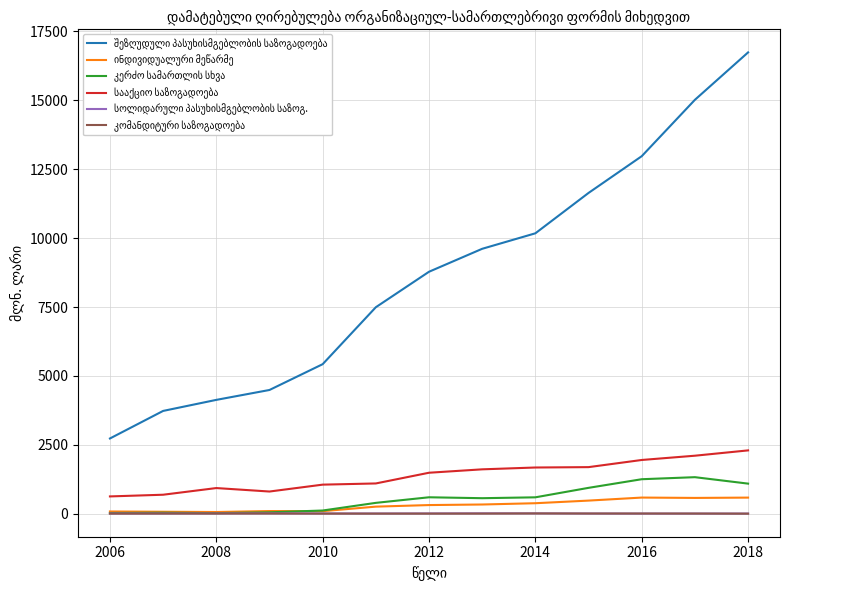

Which category has the highest value across all series?

2018